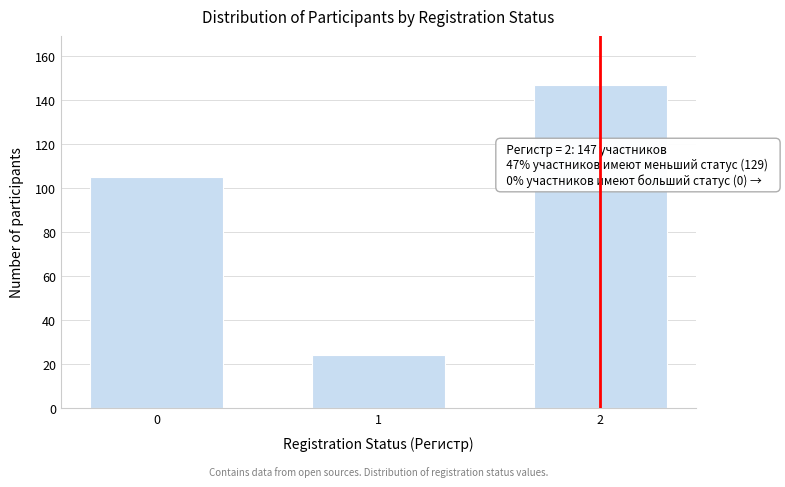

Reading left to right, list all the values displayed in this chart.

0=105	1=24	2=147